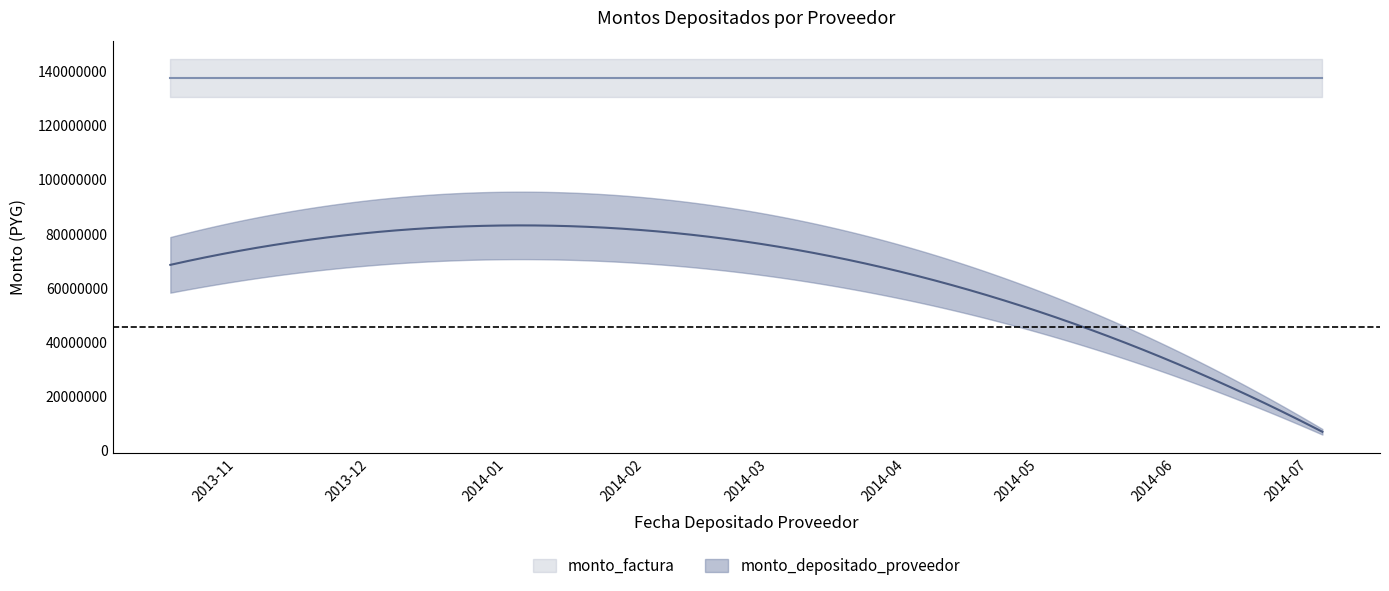

The value of monto_factura at 2014-07-04 is 85409324. True or false?

False